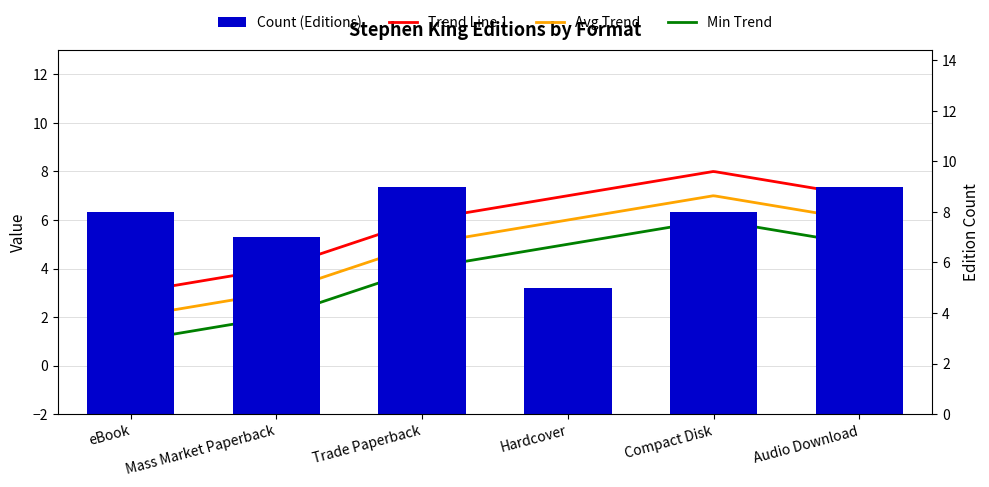

What is the change in value from Mass Market Paperback to Hardcover?

-2